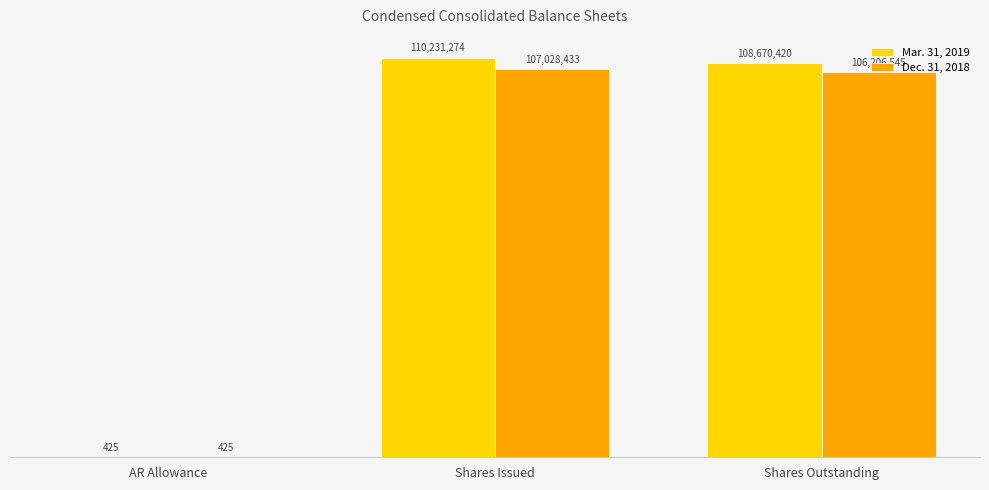

What is the sum of the Mar. 31, 2019 values at Shares Issued and Shares Outstanding?

218901694